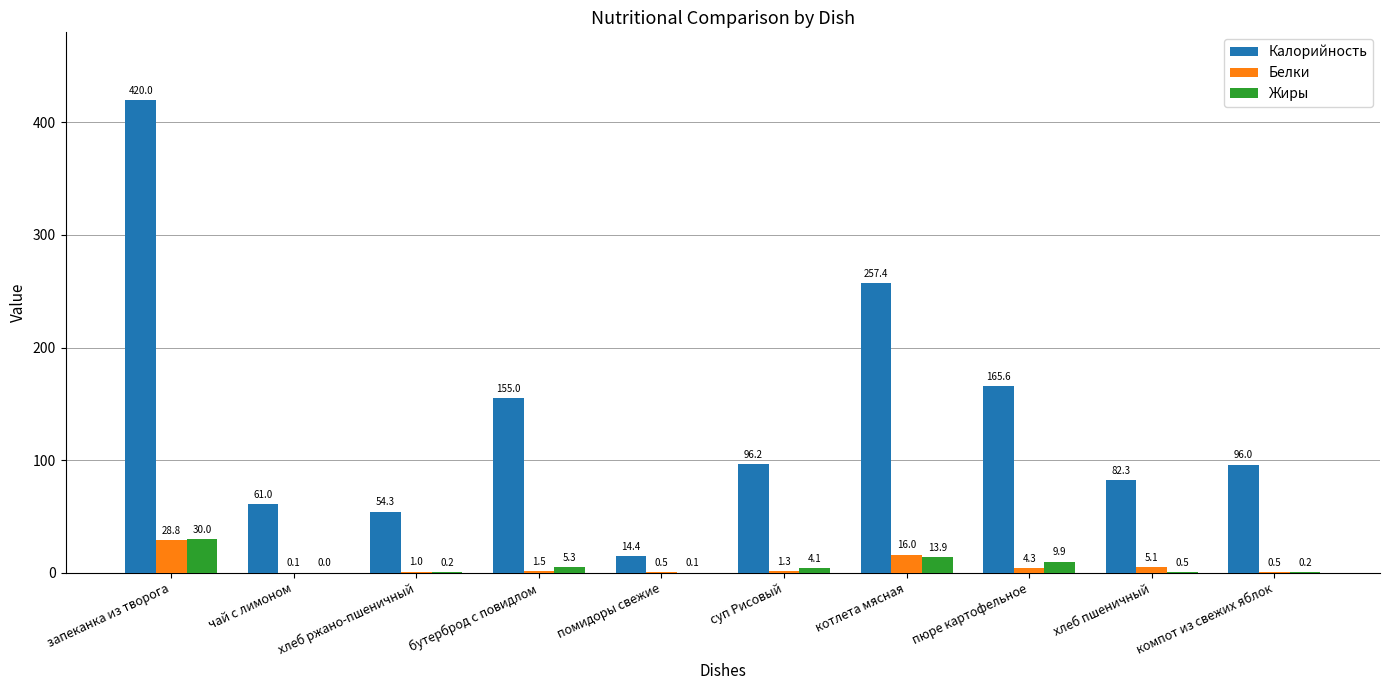

How many groups of bars are there?

10